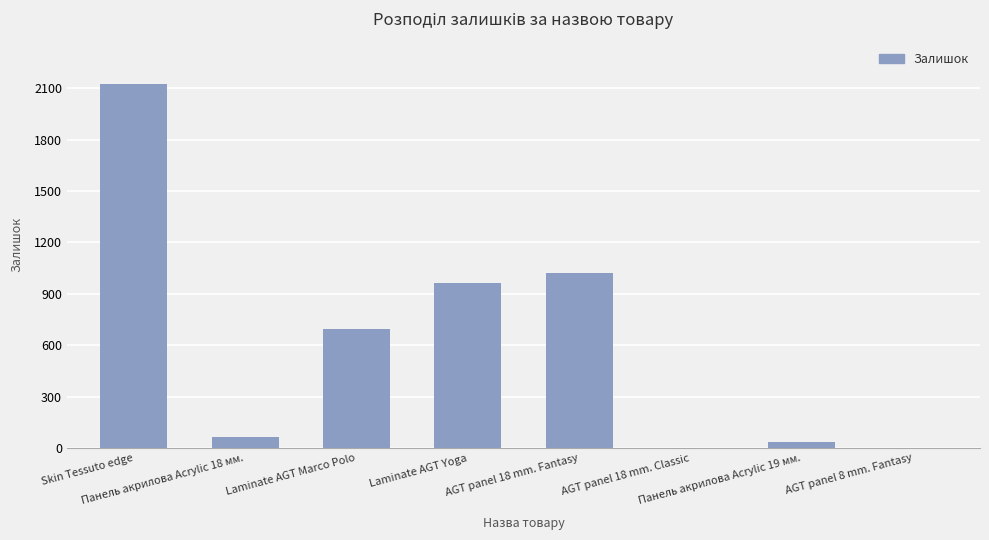

What is the maximum value shown in the chart?

2122